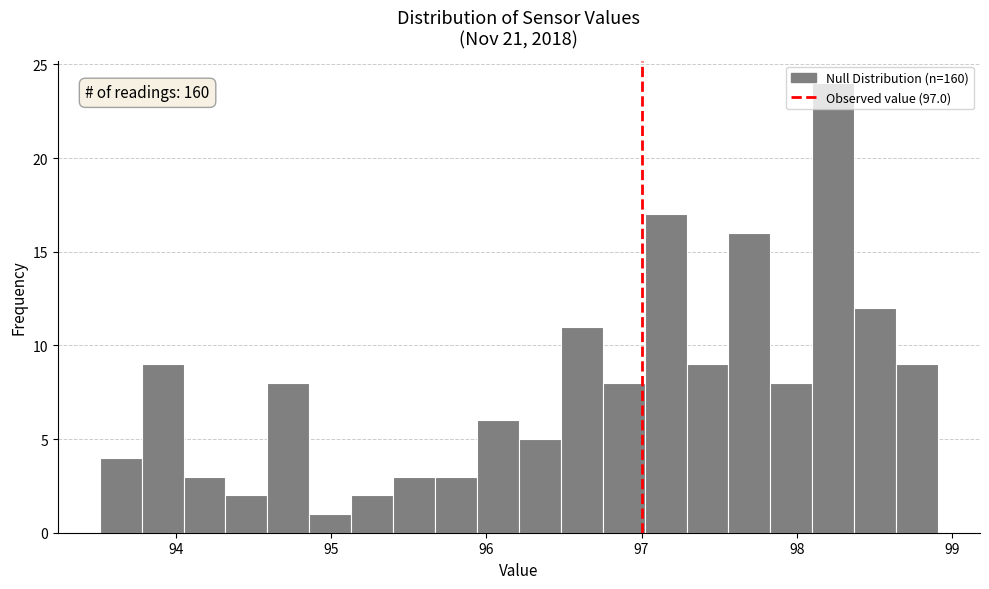

Around what value on the x-axis is the tallest bar? Give the approximate position of its centre, as read against the axis.

98.2